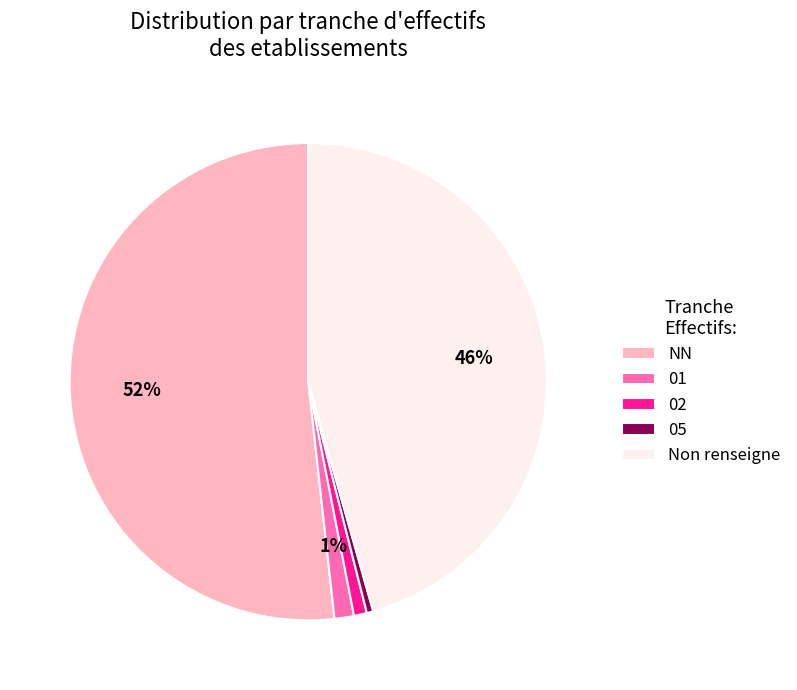

True or false: NN accounts for 52% of the total.

True